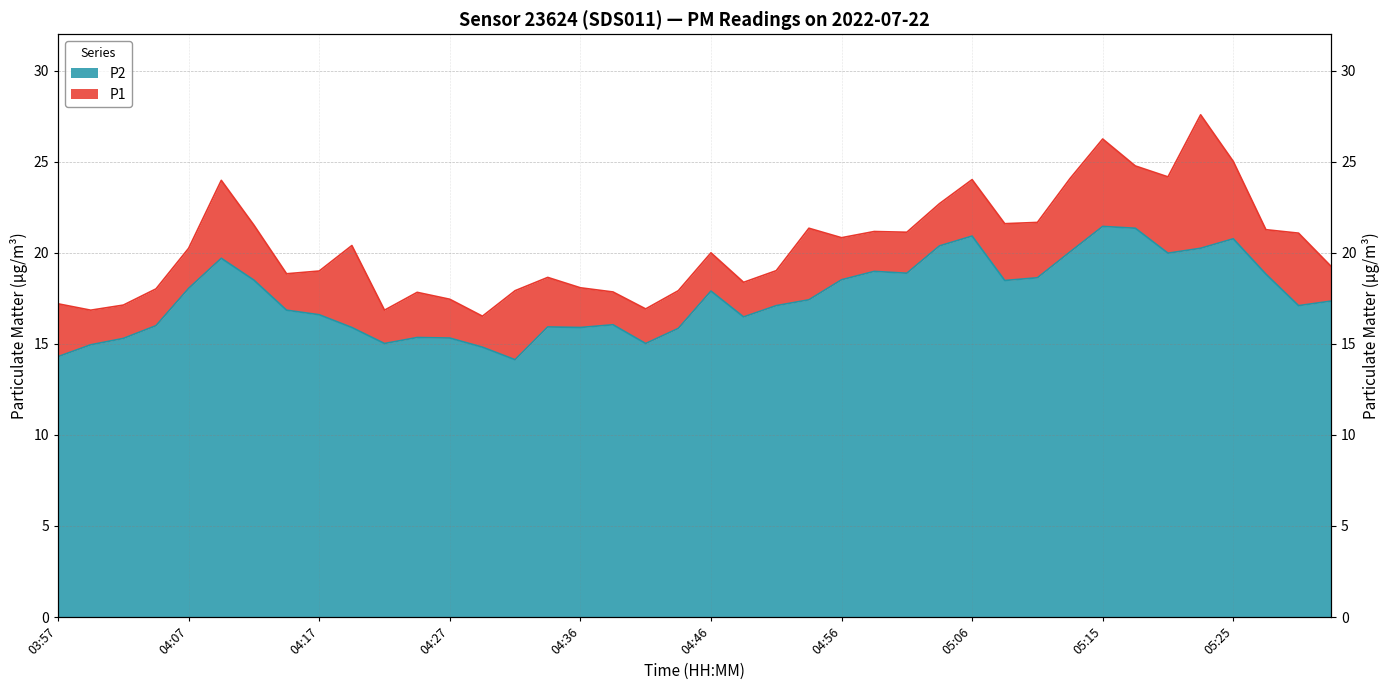

Is the value of P1 at 05:25 greater than the value of P2 at 05:18?

Yes